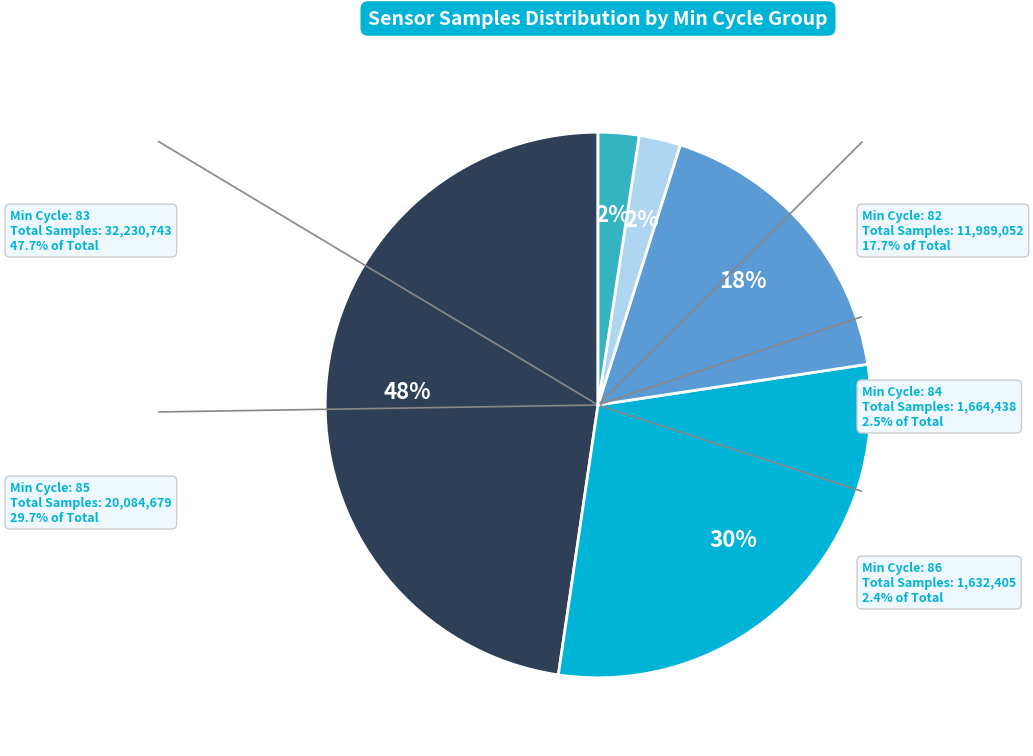

Is there any slice that represents more than half of the pie?

No